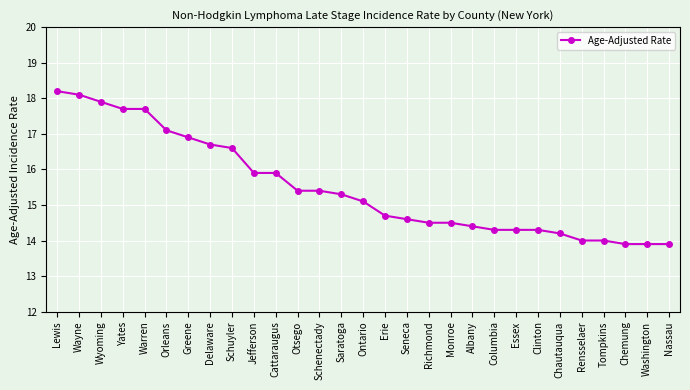

Where does the data first go above 15?

Lewis